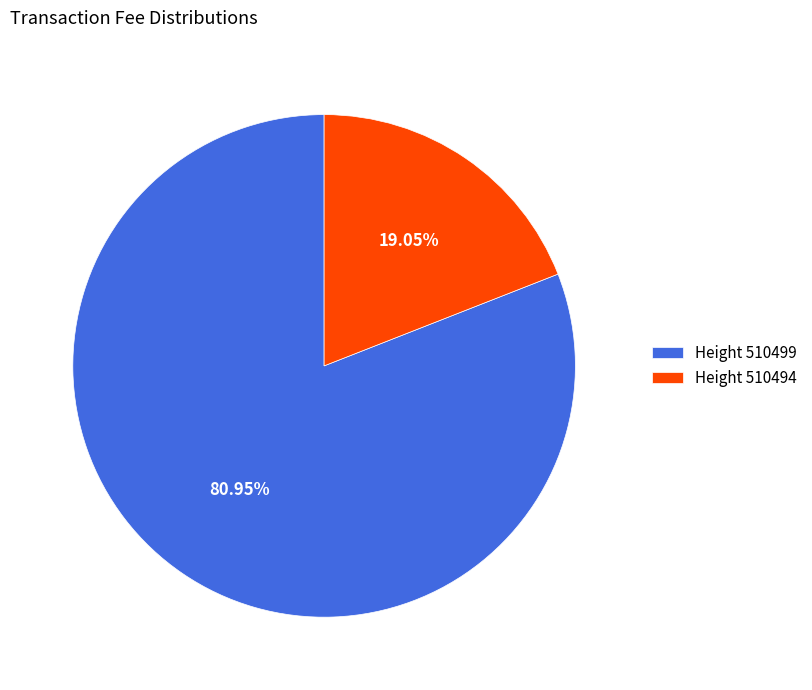

To the nearest percent, what is the difference between the largest and smallest slice percentages?

62%